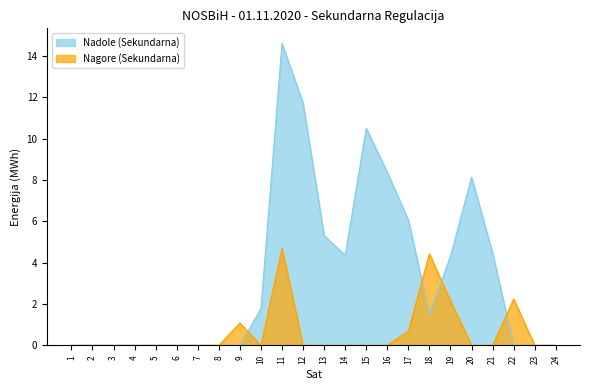

What is the difference between the Nagore (Sekundarna) values at 11 and 3?

4.7